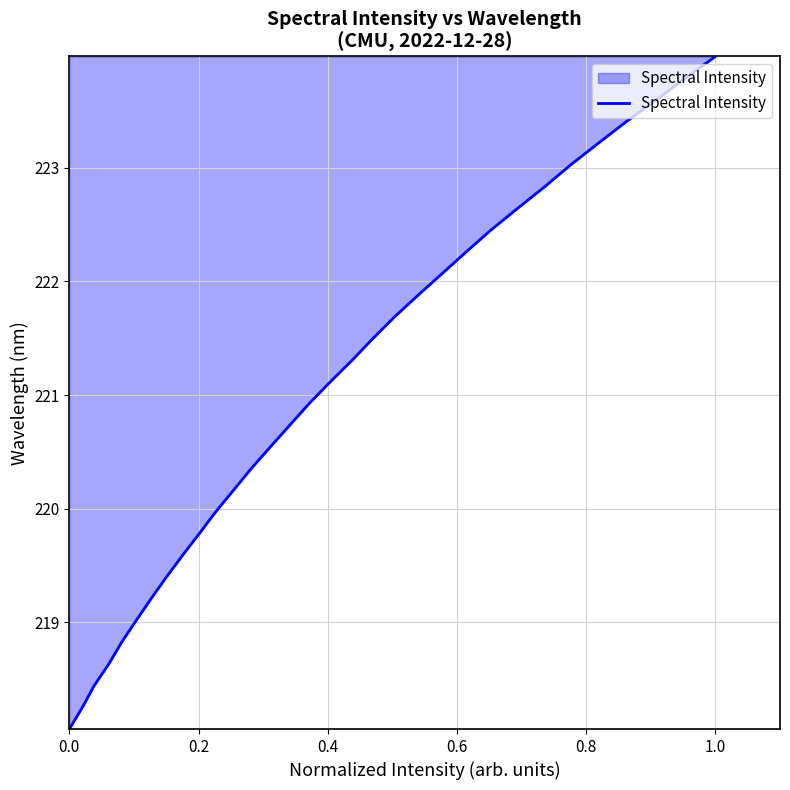

What is the maximum value shown in the chart?

224.0